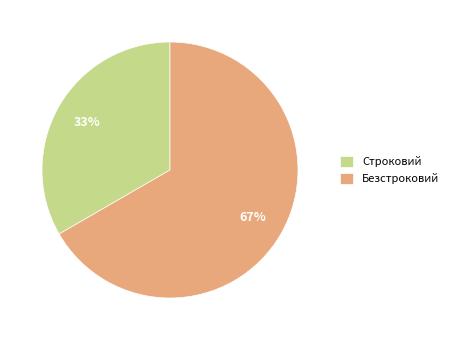

What is the smallest slice in the pie chart?

Строковий